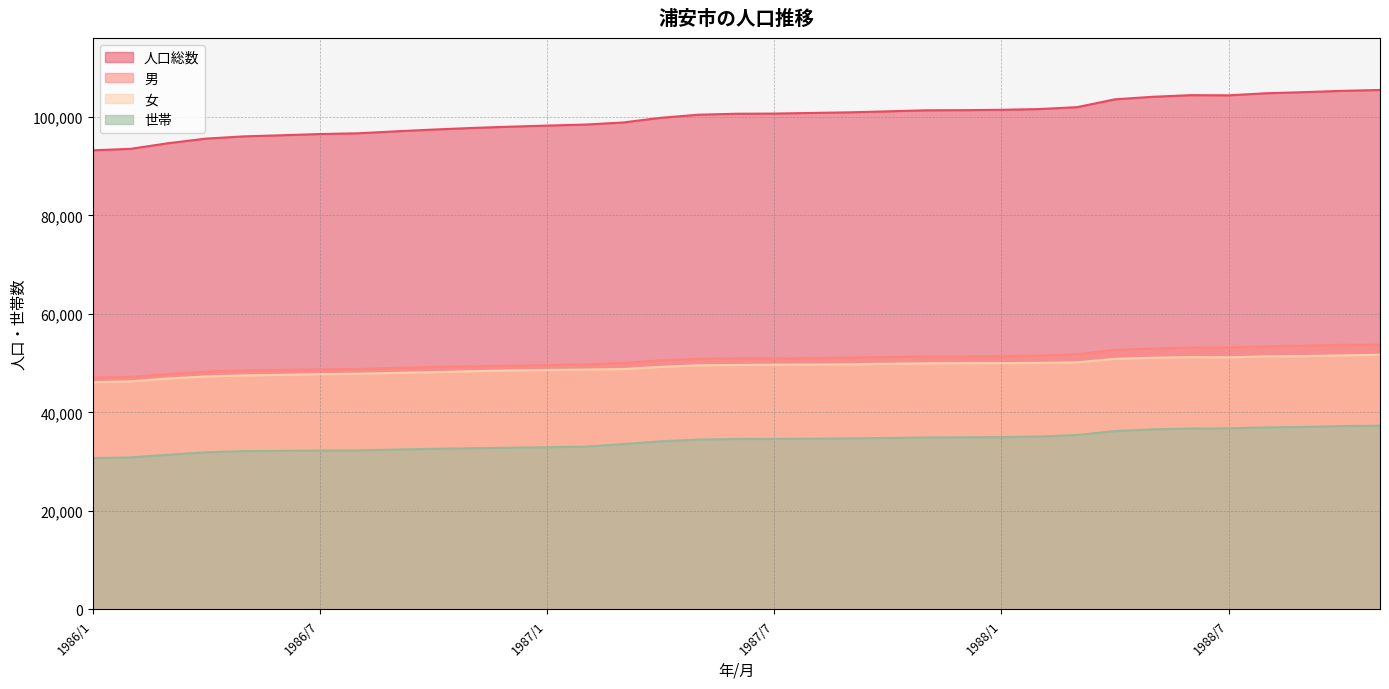

What is the value of the 世帯 point at the 33rd from the left?

37058